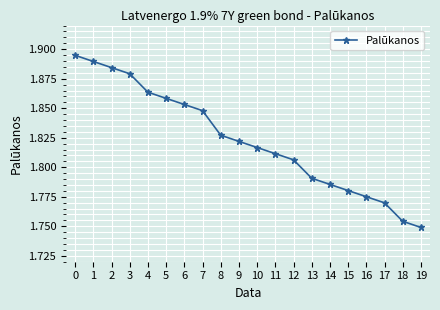

Between 7 and 15, which is larger?

7